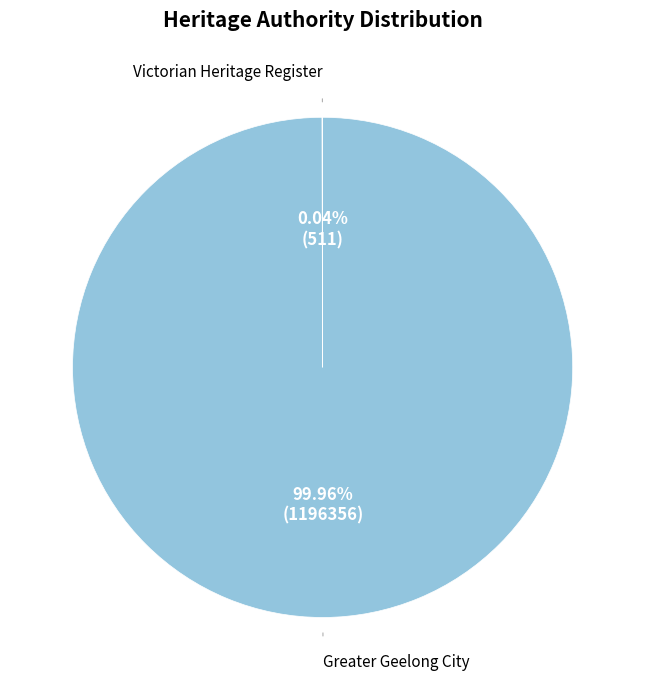

Is there any slice that represents more than half of the pie?

Yes